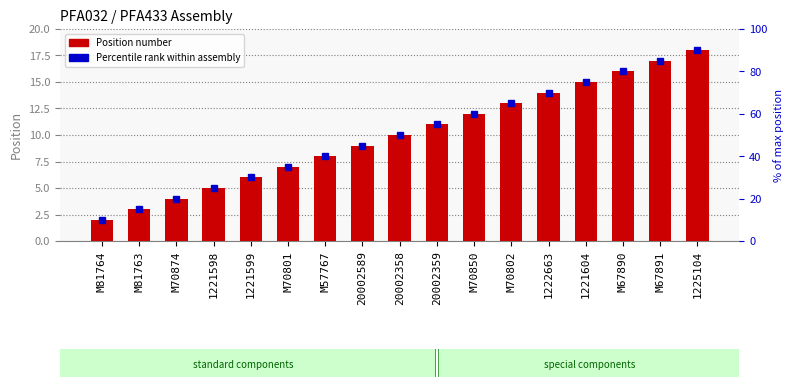

How many bars are there in total?

17